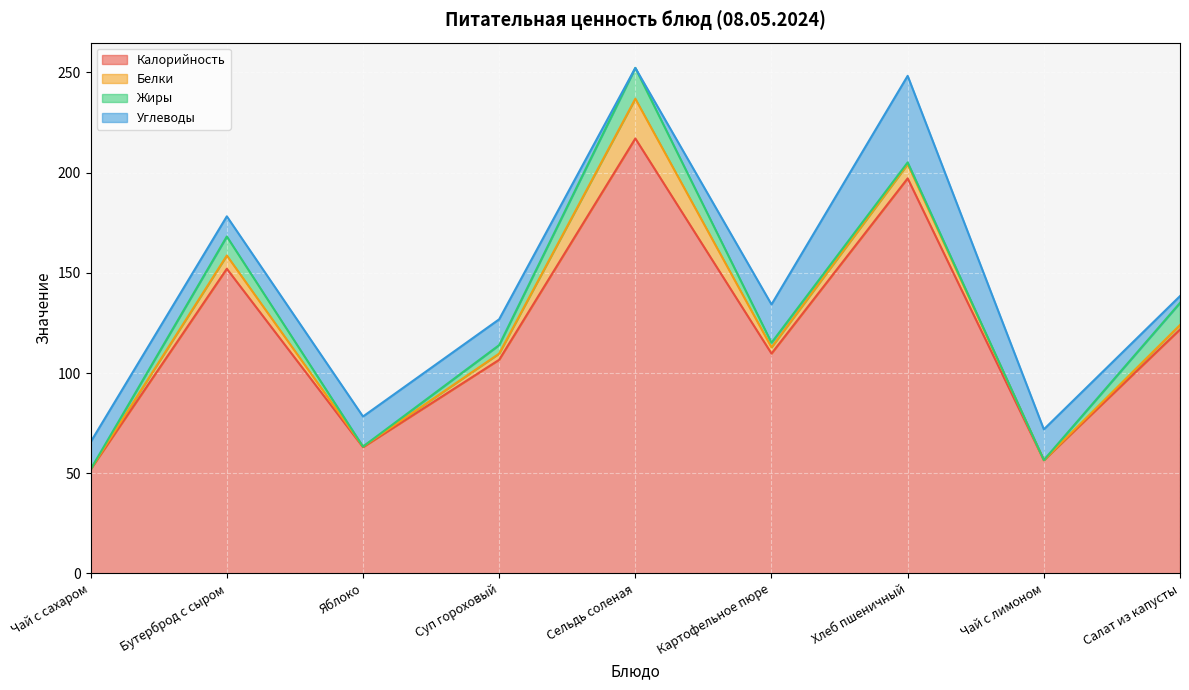

True or false: Белки and Калорийность intersect in this chart.

False